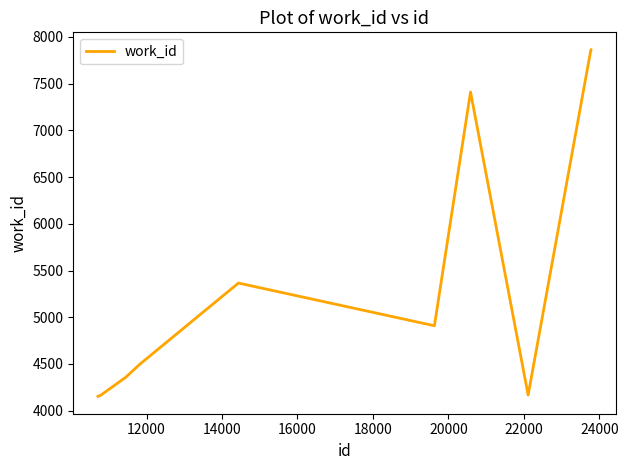

What is the difference between the maximum and minimum values?

3711